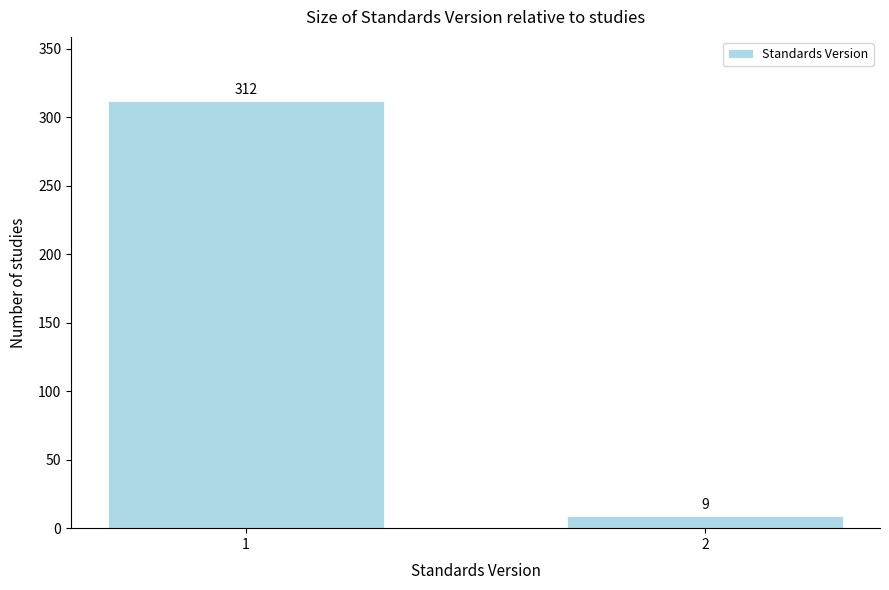

Reading left to right, transcribe all the data shown in this chart.

312	9